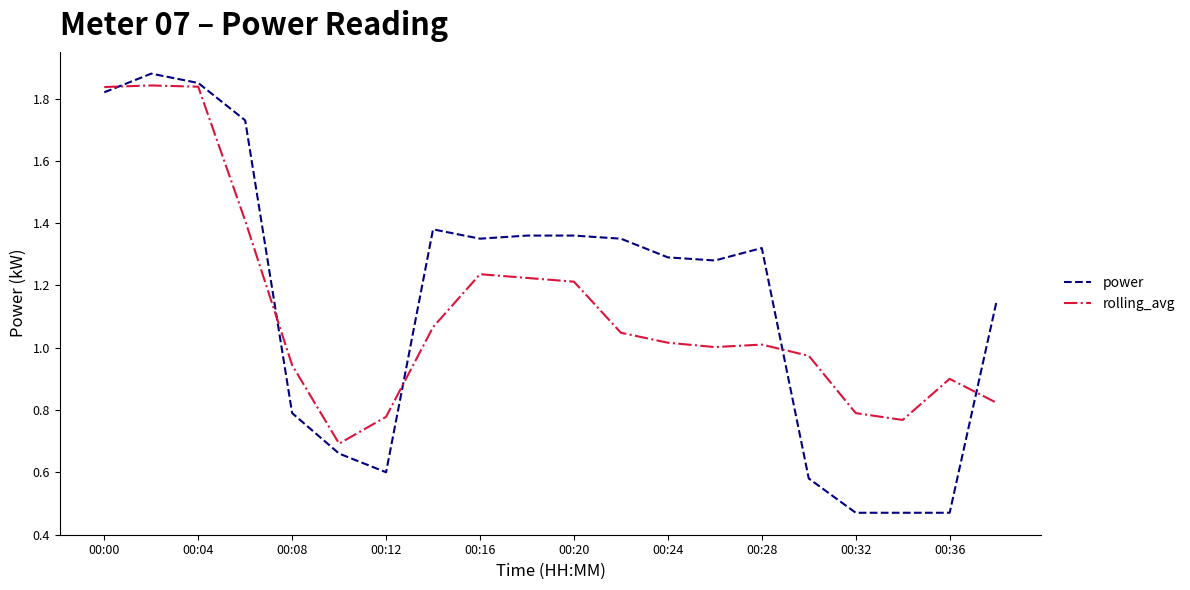

Count the number of data series in this chart.

2